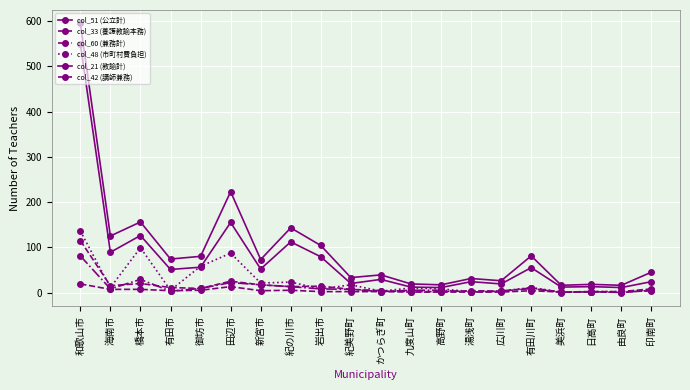

Read the col_21 (教諭計) value at 有田市, to the nearest 50.

50